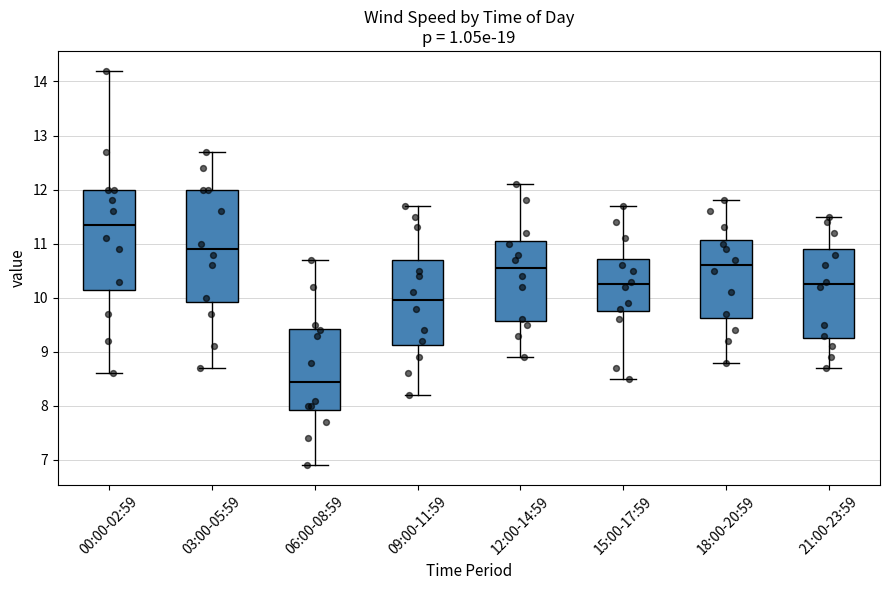

Where does the median line of the box for 12:00-14:59 sit on the y-axis? The values are not printed on the chart, so give them approximately, as read against the axis.

10.6